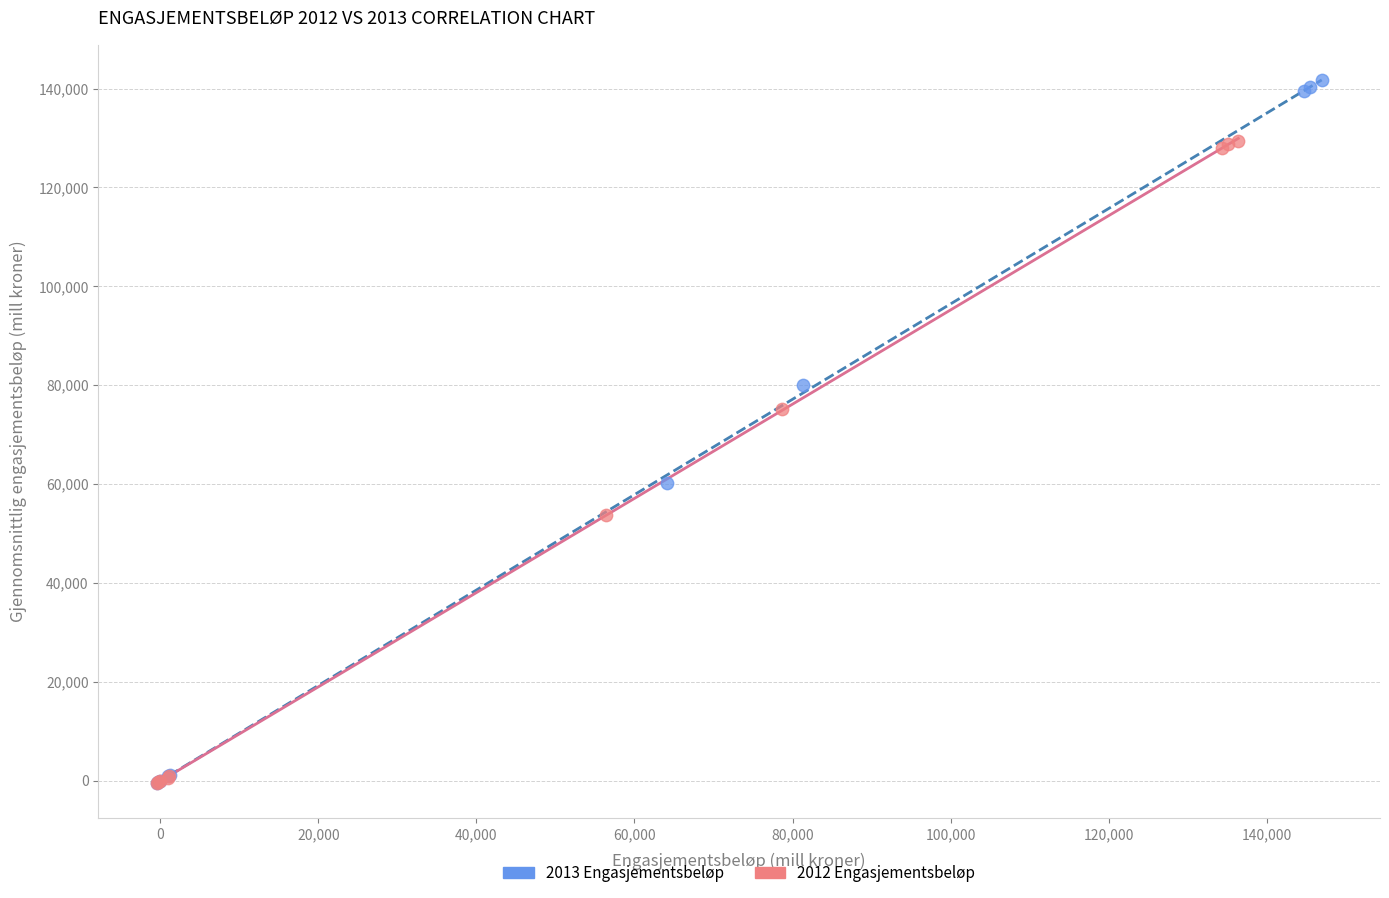

Which series contains the highest Y value?

2013 Engasjementsbeløp